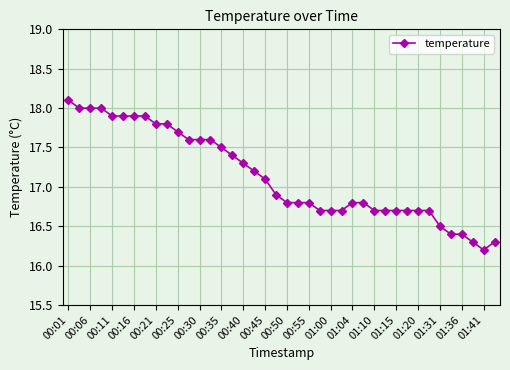

What is the average value?

17.1